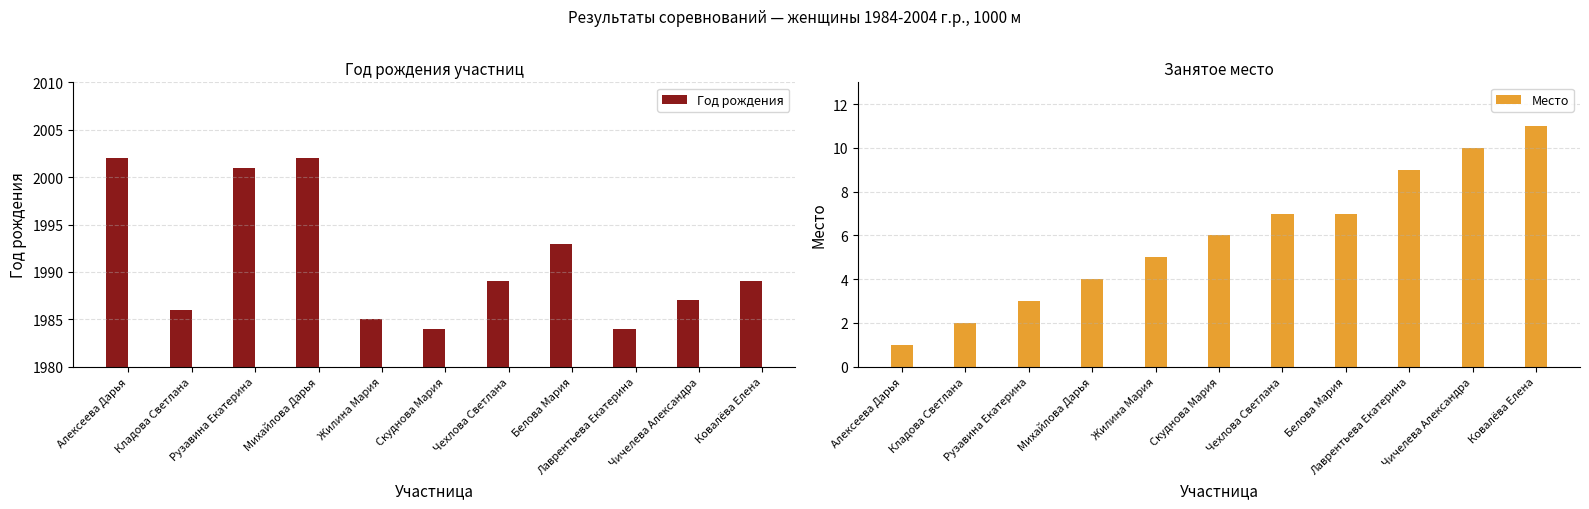

Reading right to left, transcribe all the data shown in this chart.

Год рождения: Ковалёва Елена=1989	Чичелева Александра=1987	Лаврентьева Екатерина=1984	Белова Мария=1993	Чехлова Светлана=1989	Скуднова Мария=1984	Жилина Мария=1985	Михайлова Дарья=2002	Рузавина Екатерина=2001	Кладова Светлана=1986	Алексеева Дарья=2002
Место: Ковалёва Елена=11	Чичелева Александра=10	Лаврентьева Екатерина=9	Белова Мария=7	Чехлова Светлана=7	Скуднова Мария=6	Жилина Мария=5	Михайлова Дарья=4	Рузавина Екатерина=3	Кладова Светлана=2	Алексеева Дарья=1